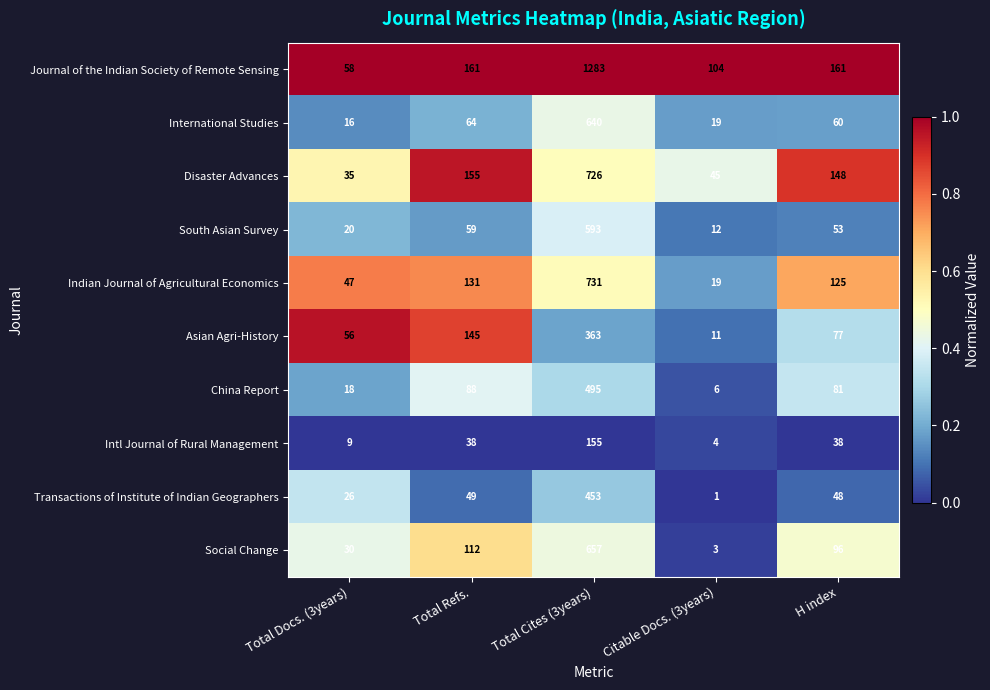

Is it true that Transactions of Institute of Indian Geographers equals 453 at Total Cites (3years)?

True